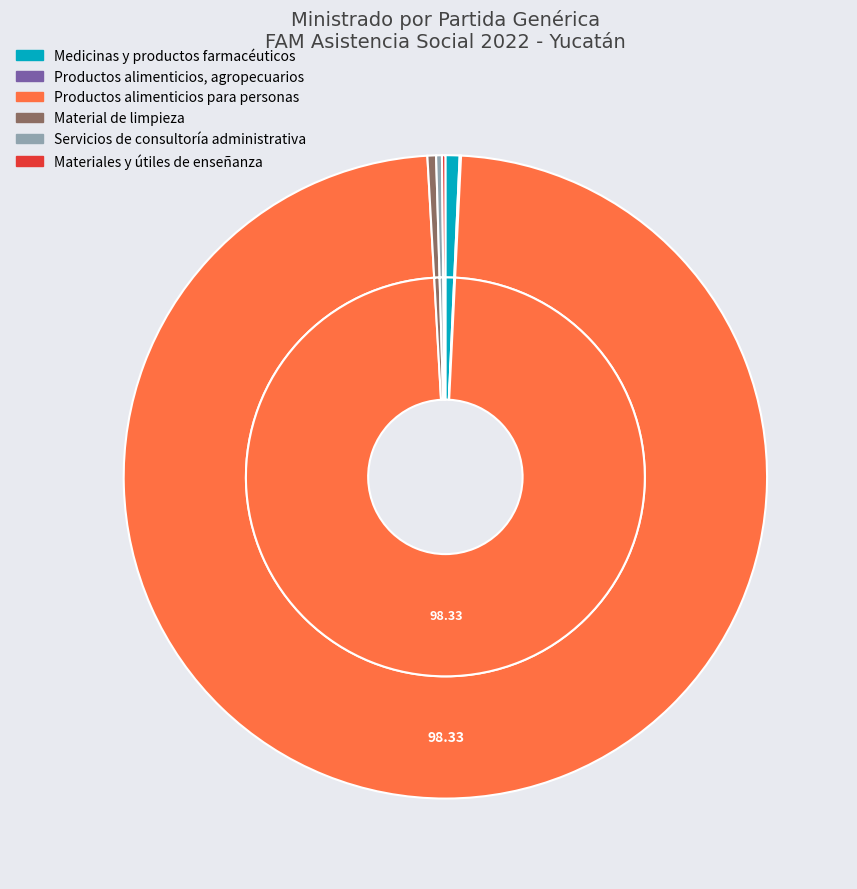

How many slices are in this pie chart?

6